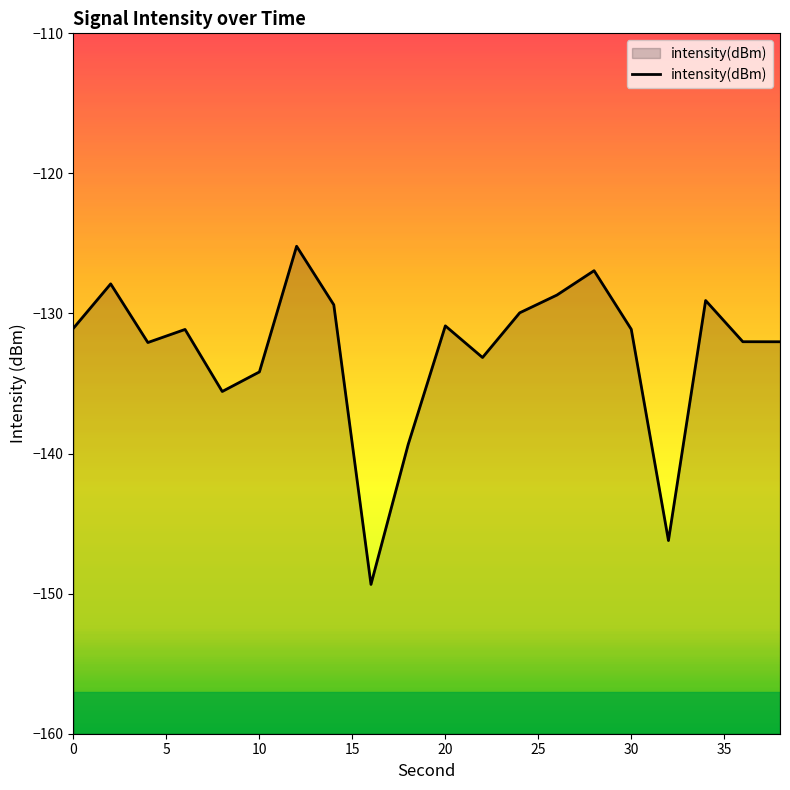

What is the smallest value displayed?

-149.3